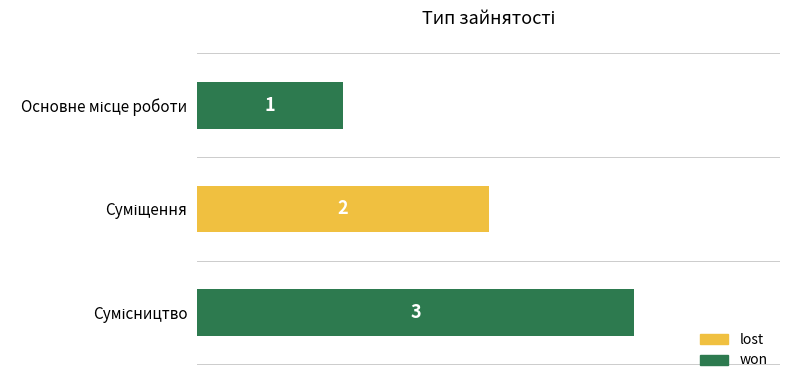

What is the sum of all values?

6